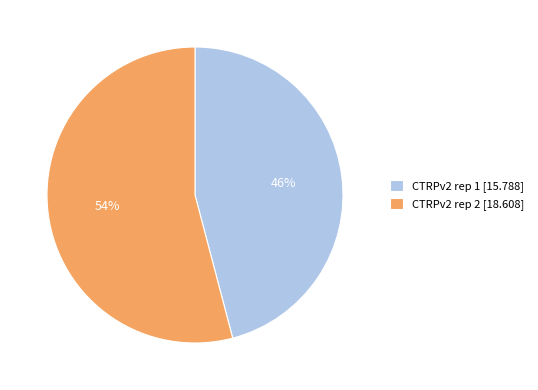

Rank the categories by value from lowest to highest.

CTRPv2 rep 1, CTRPv2 rep 2